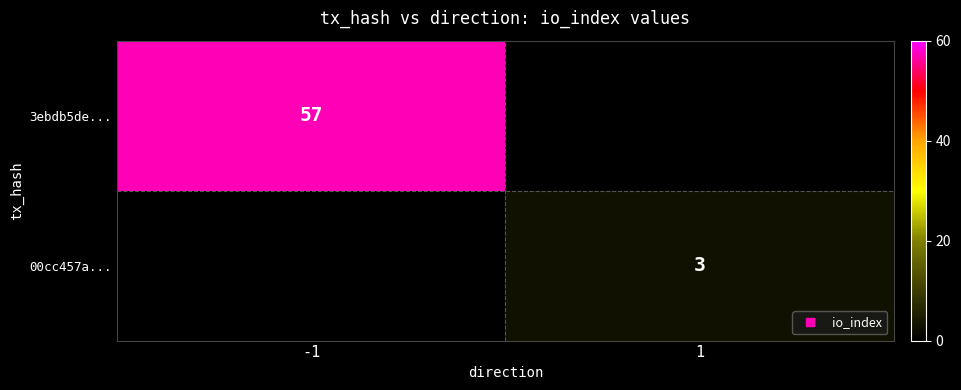

What is the minimum value shown in the chart?

3.0